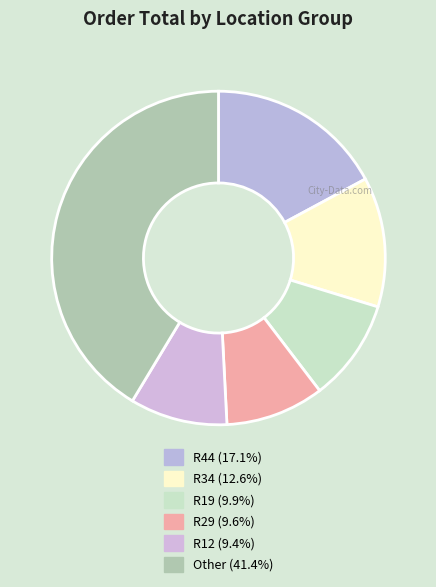

Count the number of slices in the pie.

6